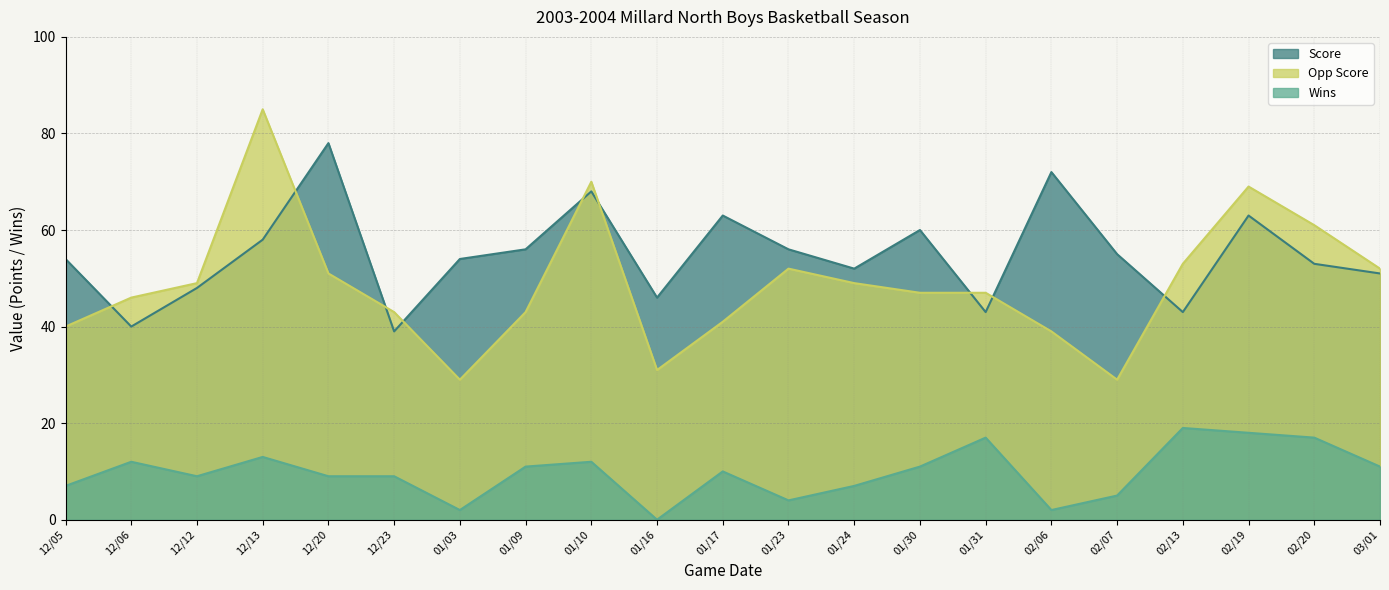

At which category does Score reach its first local valley?

12/06